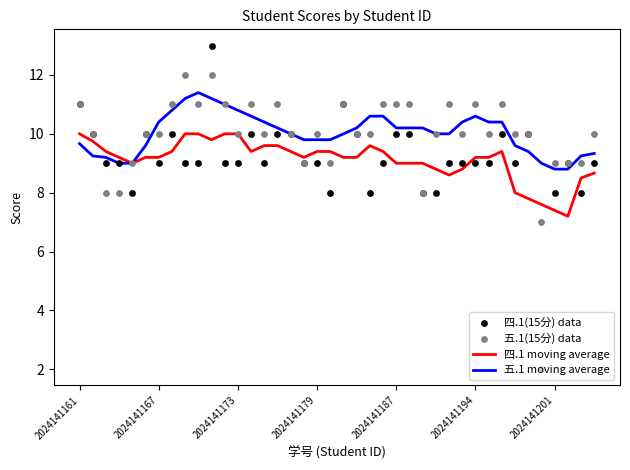

At how many categories does at least one series exceed 7?

40